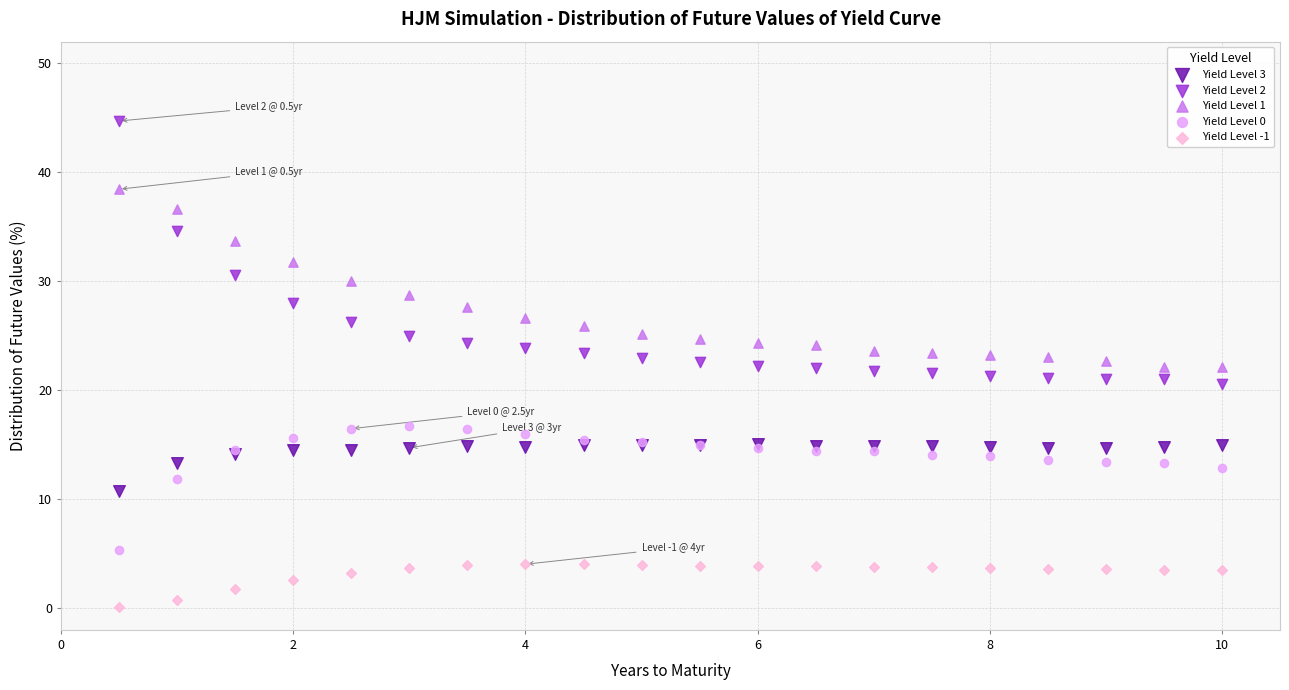

Which series contains the lowest Y value?

Yield Level -1